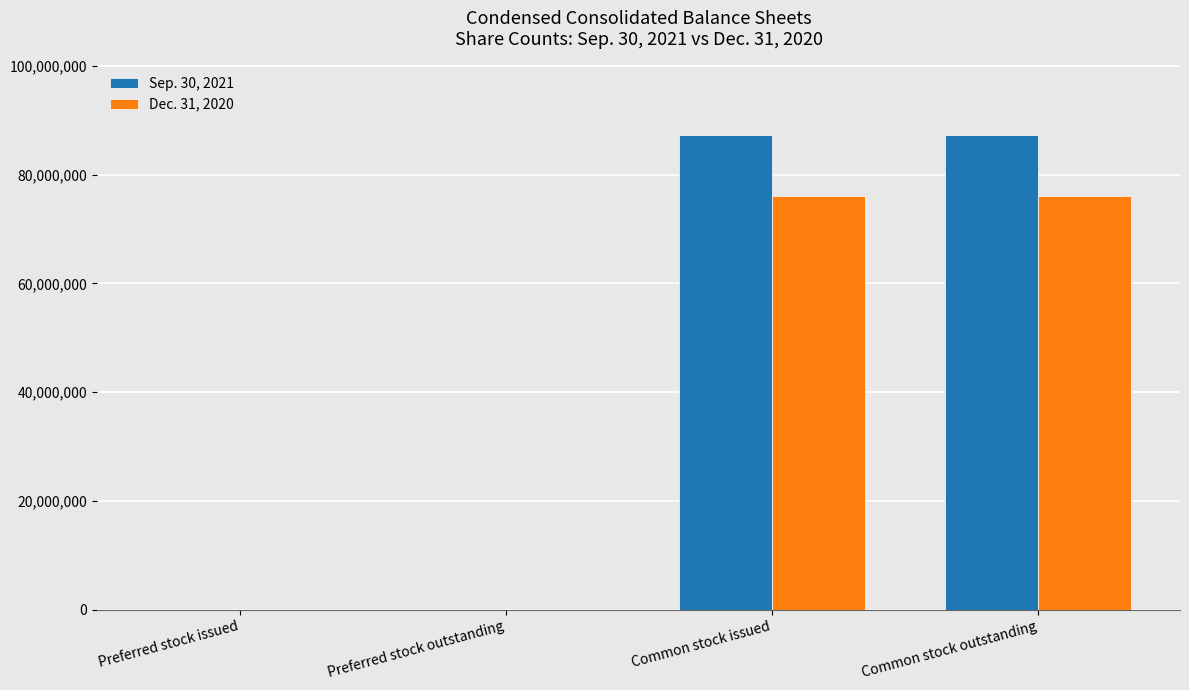

Is the value of Dec. 31, 2020 at Common stock outstanding greater than the value of Sep. 30, 2021 at Preferred stock issued?

Yes